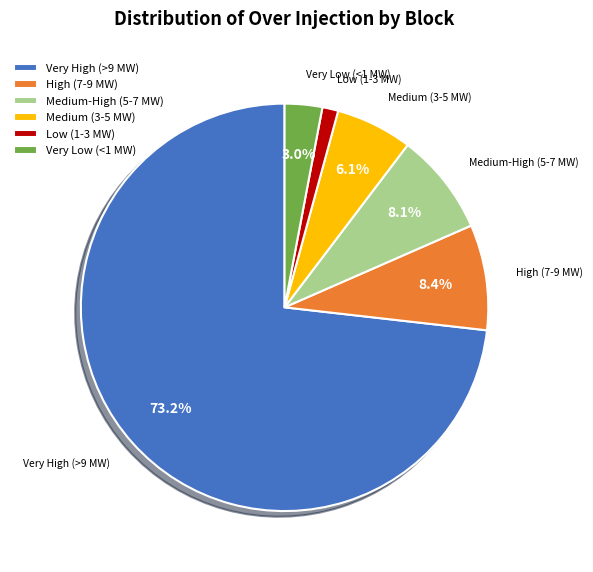

Is Very Low (<1 MW) the majority of the pie?

No